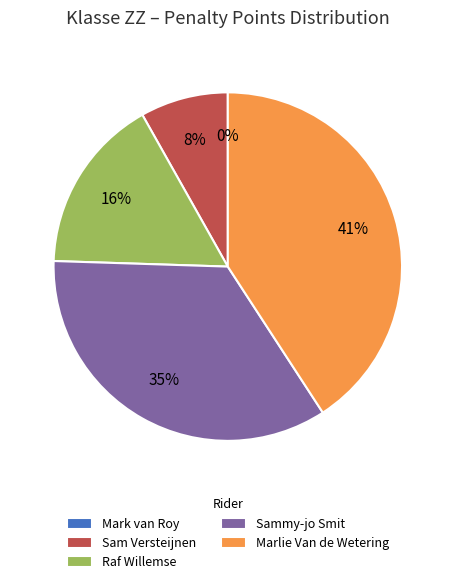

Between Marlie Van de Wetering and Sammy-jo Smit, which is larger?

Marlie Van de Wetering